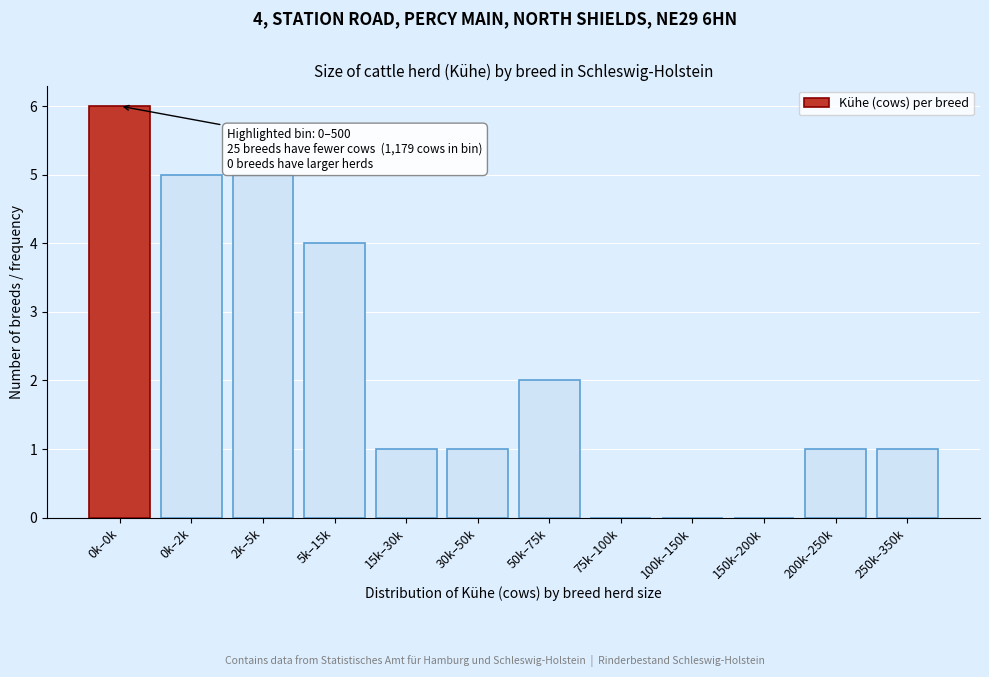

Reading left to right, extract all data points from this chart.

0k–0k=6	0k–2k=5	2k–5k=5	5k–15k=4	15k–30k=1	30k–50k=1	50k–75k=2	75k–100k=0	100k–150k=0	150k–200k=0	200k–250k=1	250k–350k=1